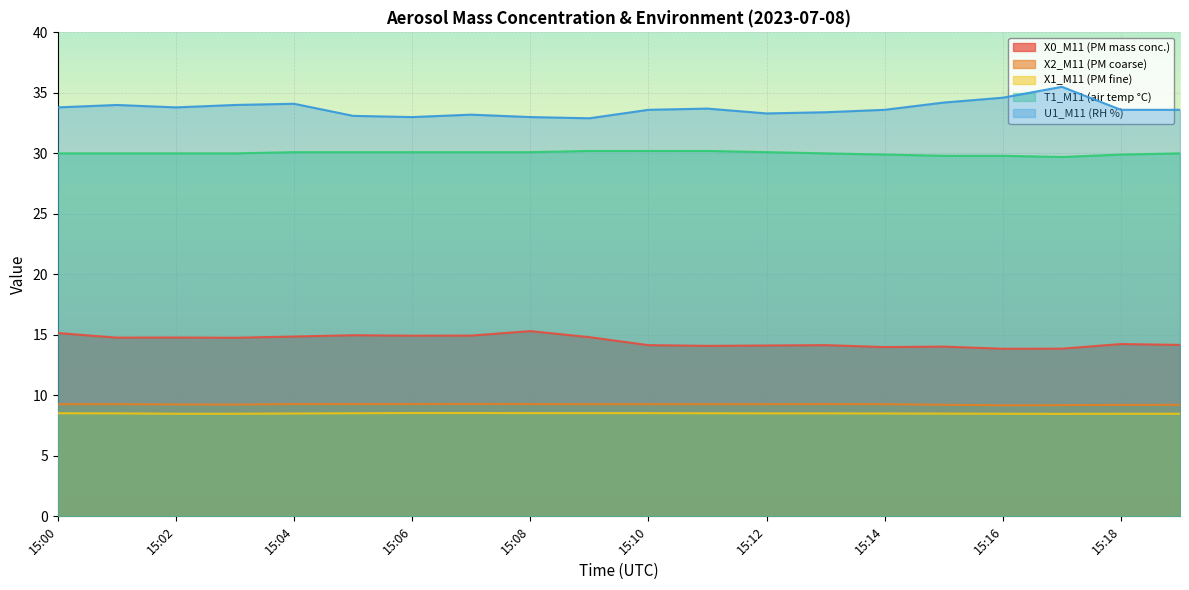

In X2_M11 (PM coarse), how many points are higher than both neighbors (excluding endpoints)?

2